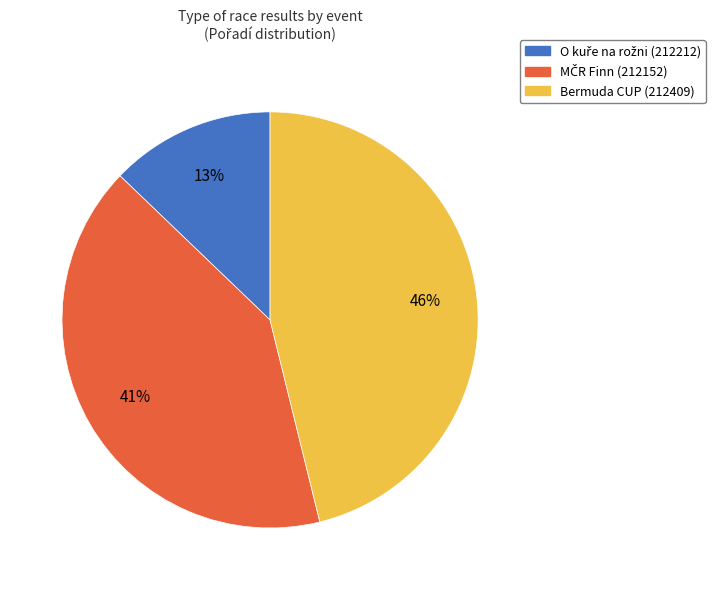

How many slices are in this pie chart?

3